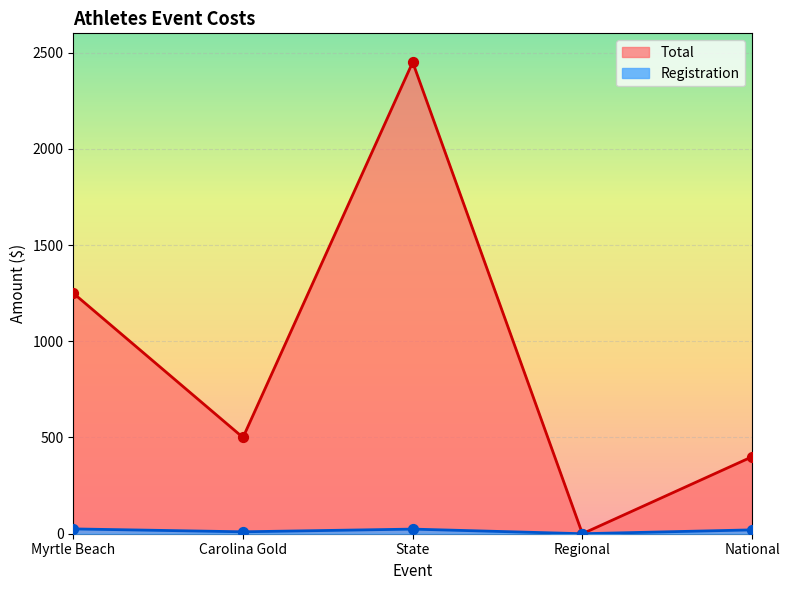

At how many categories does at least one series exceed 778?

2